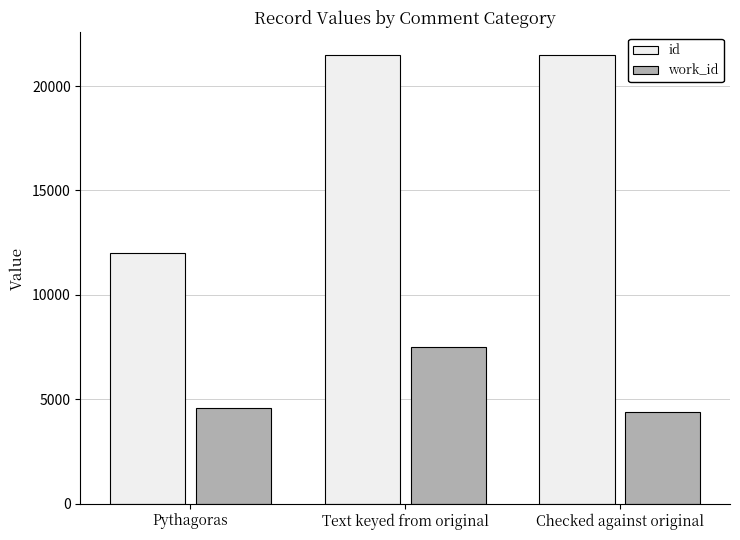

Which series has the largest total across all categories?

id